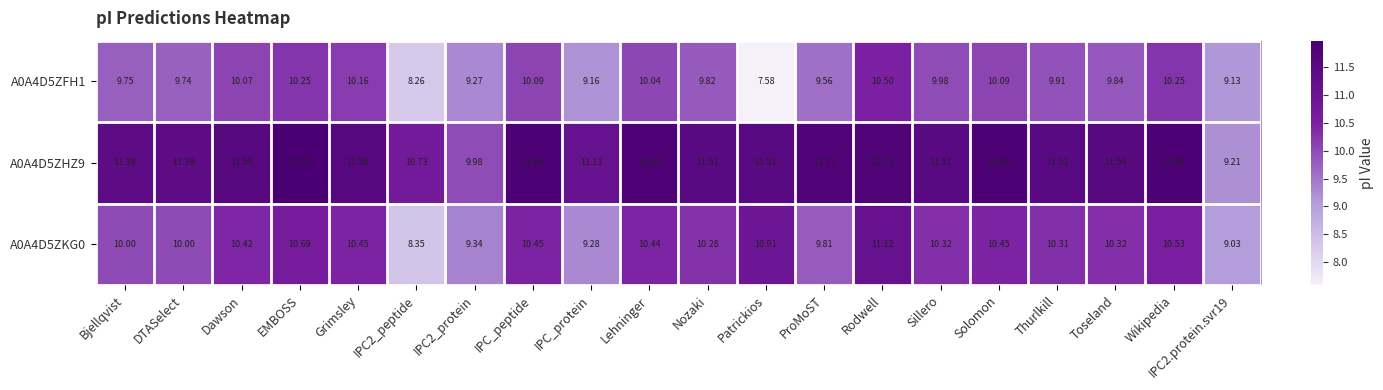

Which category has the lowest value across all series?

Patrickios